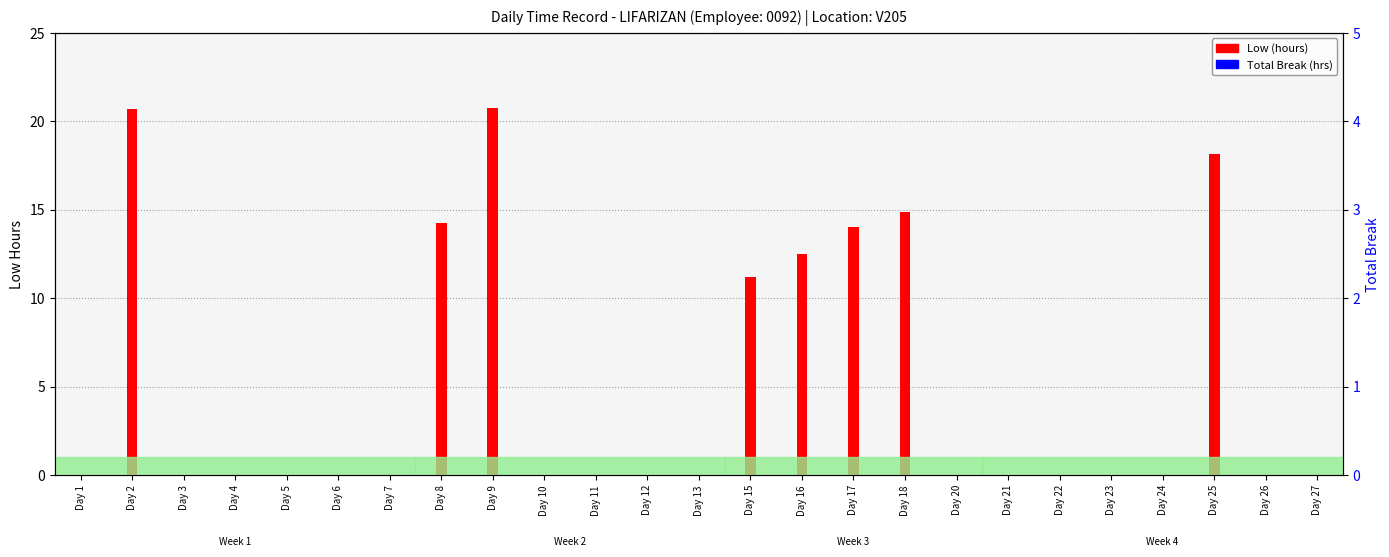

Rank the series by their average value, from highest to lowest.

Low (hours), Total Break